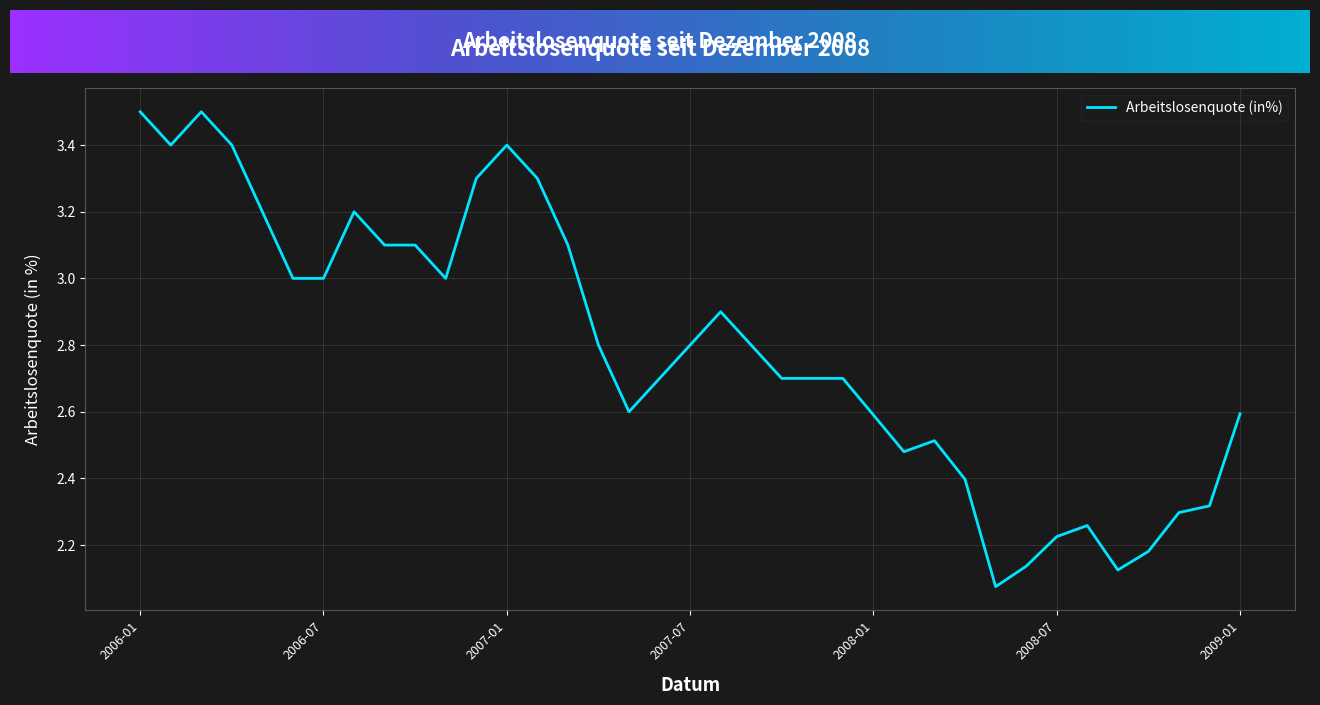

What is the difference between the maximum and minimum values?

1.4